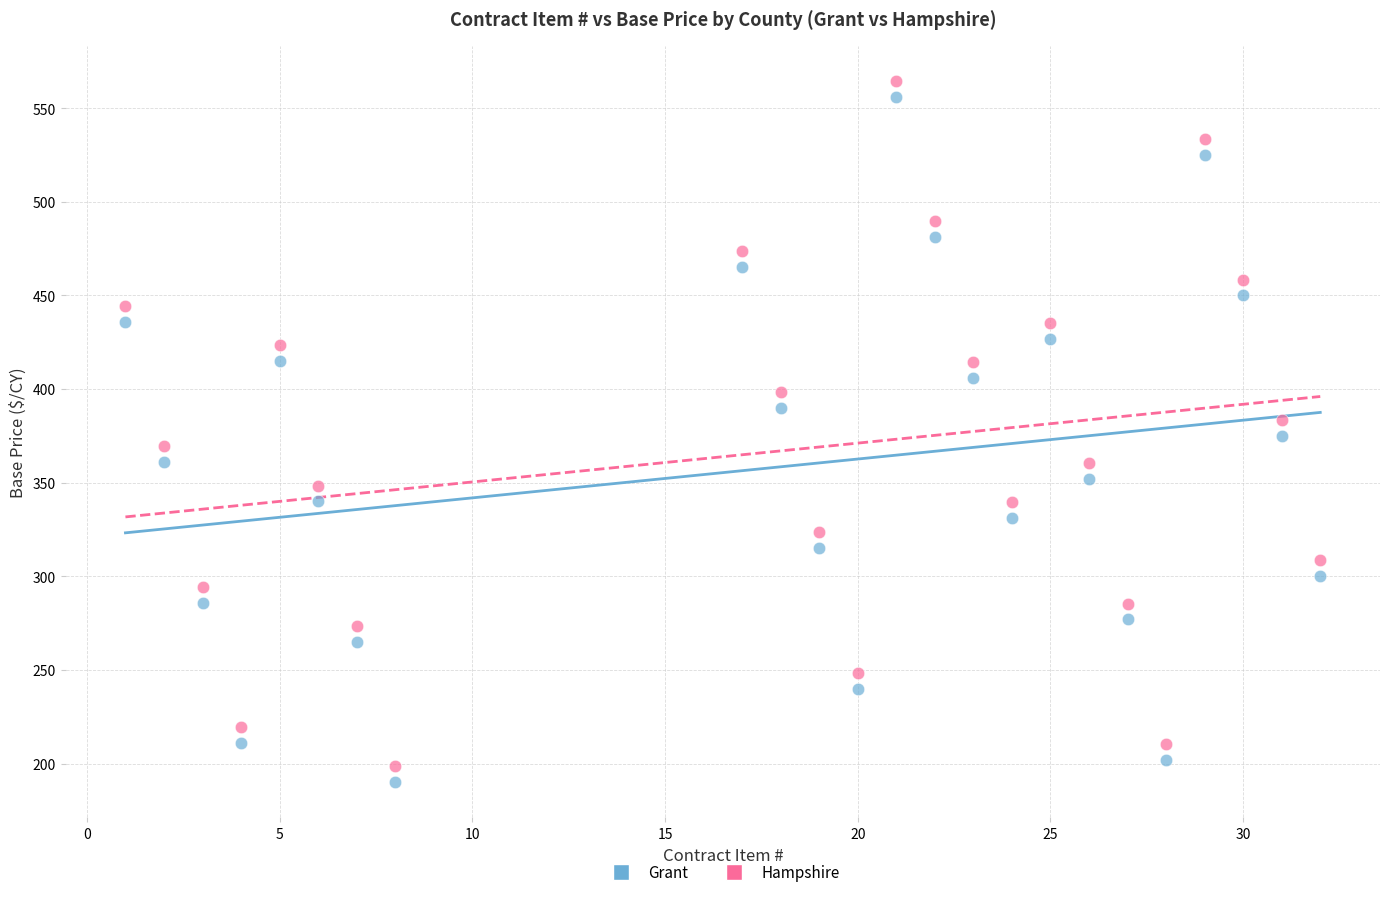

Which series contains the highest Y value?

Hampshire